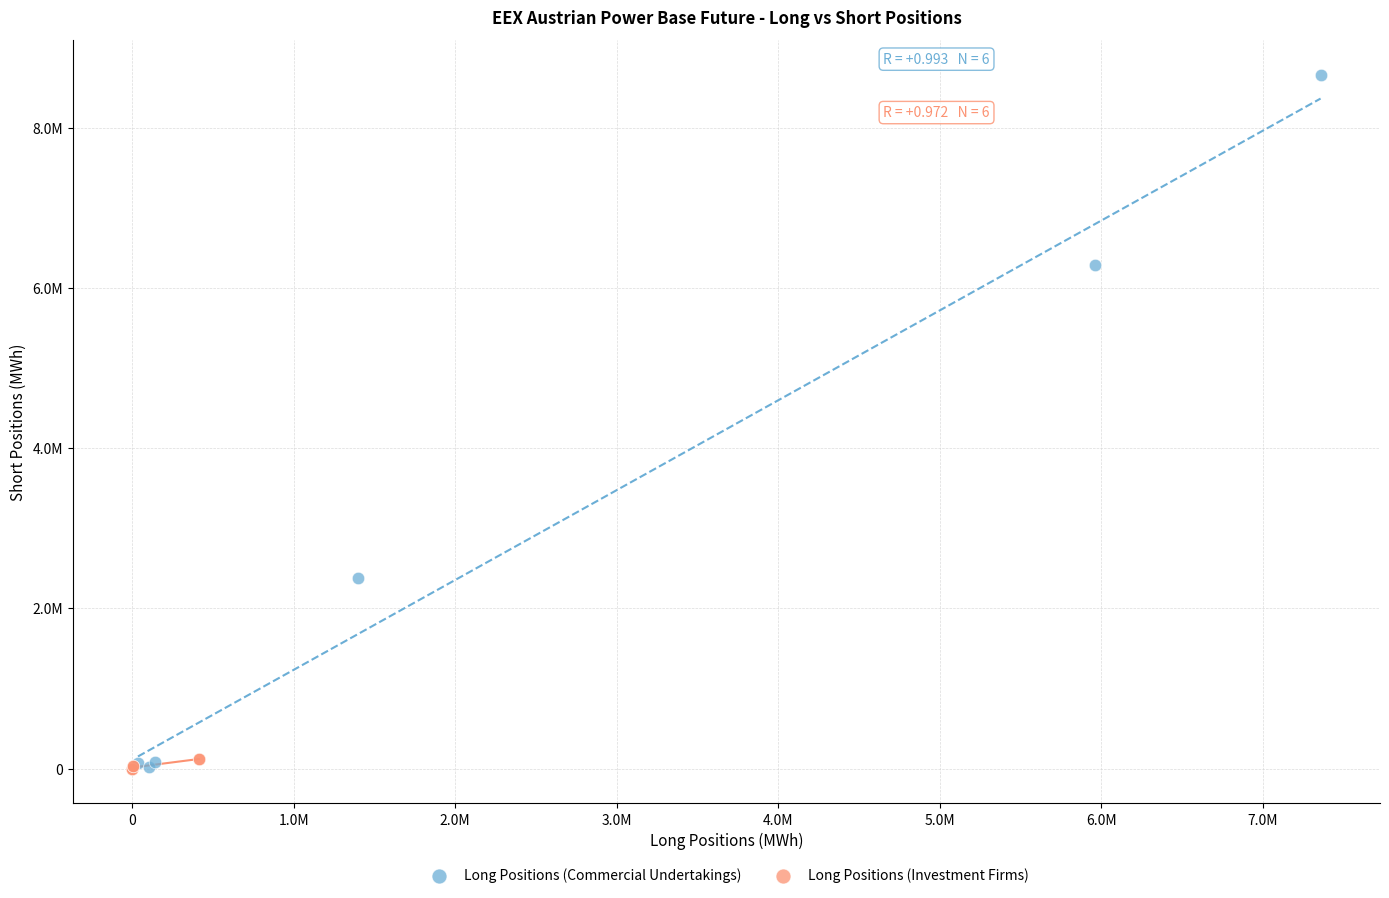

Which series has the widest spread of Y values?

Long Positions (Commercial Undertakings)